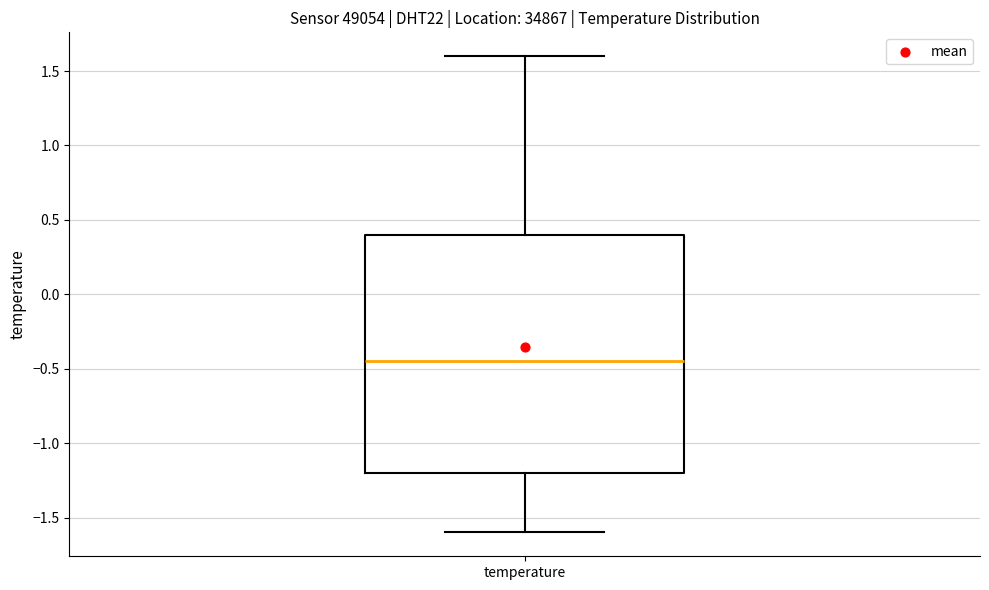

Read this box plot against the y-axis: the position of the median line, the range covered by the box, and the ends of both whiskers. The values are not printed on the chart, so give them approximately, as read against the axis.

median -0.45, box -1.20 to 0.40, whiskers -1.60 to 1.60